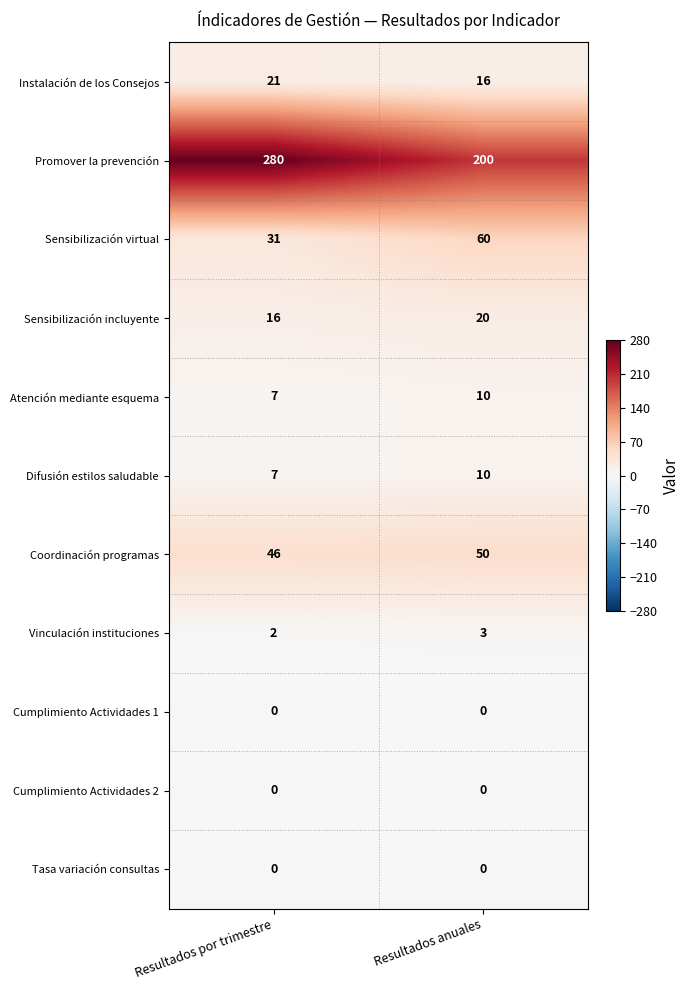

List the labels in order of Coordinación programas value, smallest first.

Resultados por trimestre, Resultados anuales